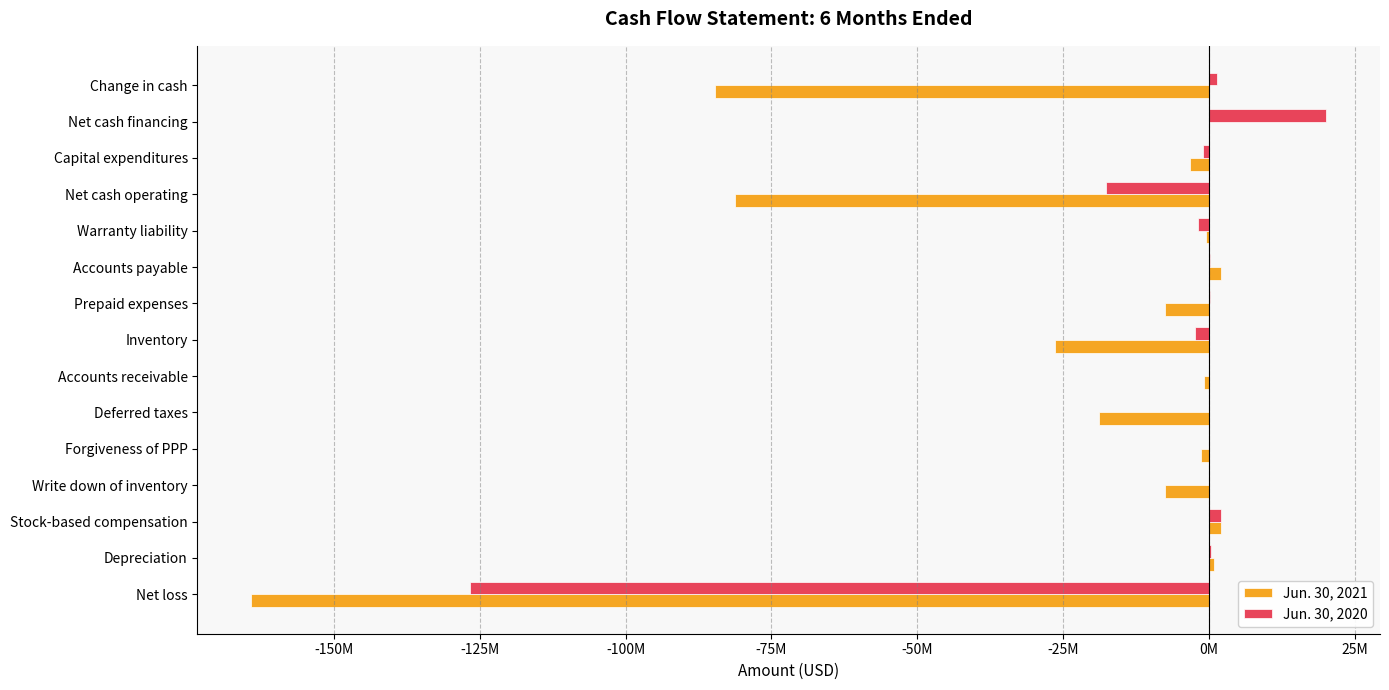

What is the minimum value for Jun. 30, 2021?

-164125858